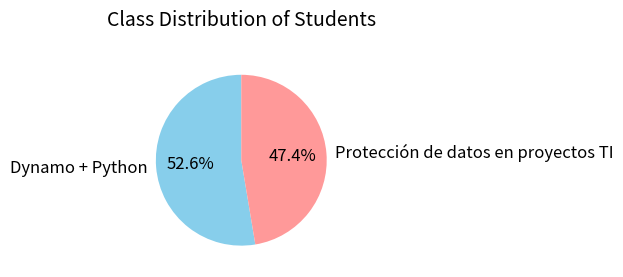

How much of the chart is everything except Dynamo + Python?

47.4%